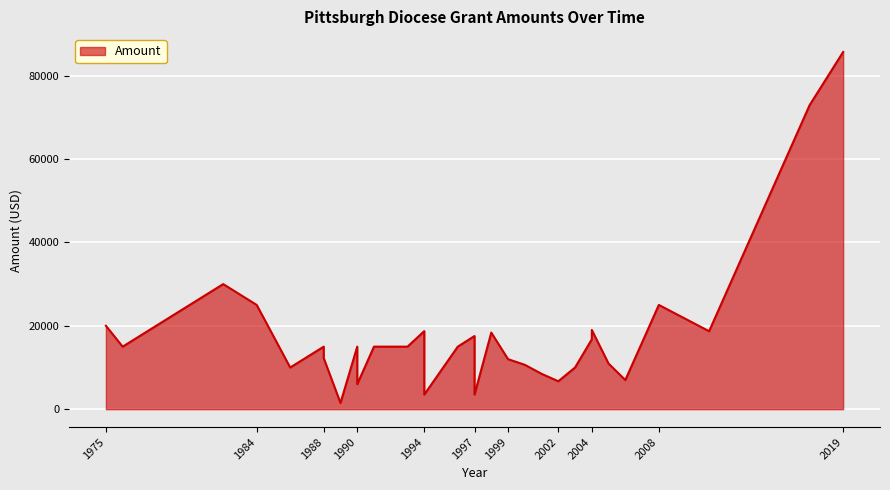

Reading left to right, what are all the values shown in this chart?

20000	15000	30000	25000	10000	15000	12250	1500	15000	6000	15000	15000	18720	3500	15000	17550	3500	18365	12000	10645	8491	6700	10000	16750	19000	10933	7000	25000	18700	72920	85655